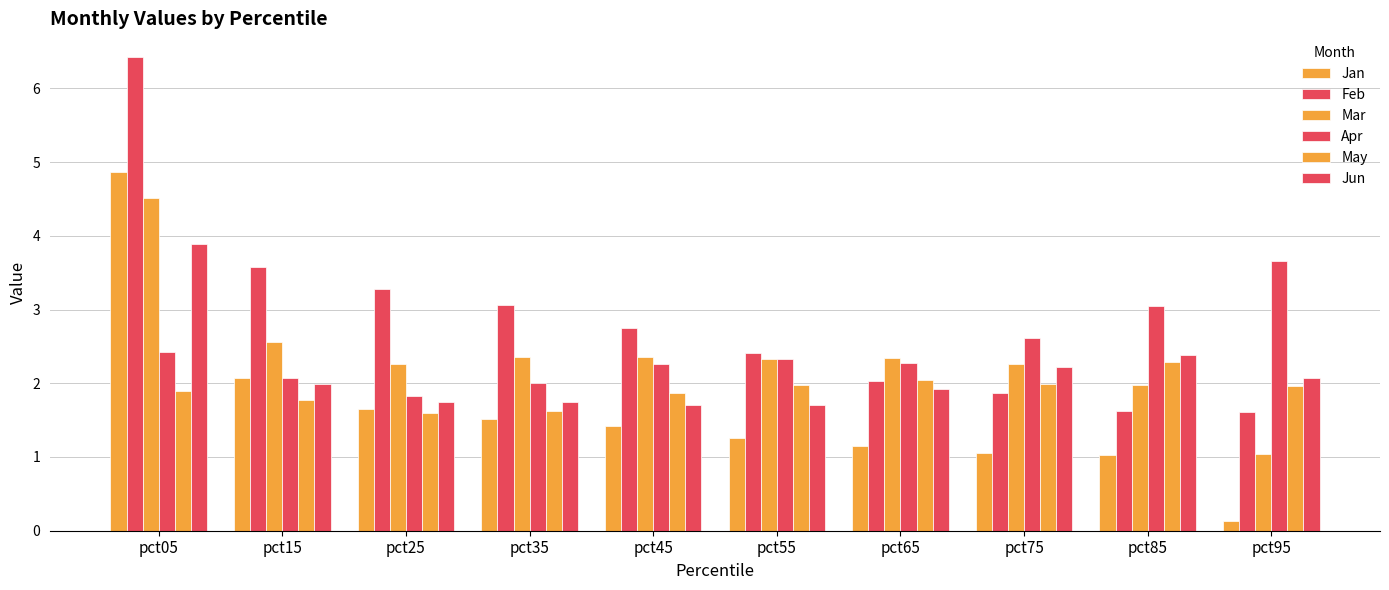

Reading left to right, extract all data points from this chart.

Jan: 4.9	2.1	1.6	1.5	1.4	1.3	1.1	1.1	1.0	0.1
Feb: 6.4	3.6	3.3	3.1	2.7	2.4	2.0	1.9	1.6	1.6
Mar: 4.5	2.6	2.3	2.4	2.4	2.3	2.3	2.3	2.0	1.0
Apr: 2.4	2.1	1.8	2.0	2.3	2.3	2.3	2.6	3.1	3.7
May: 1.9	1.8	1.6	1.6	1.9	2.0	2.0	2.0	2.3	2.0
Jun: 3.9	2.0	1.7	1.7	1.7	1.7	1.9	2.2	2.4	2.1